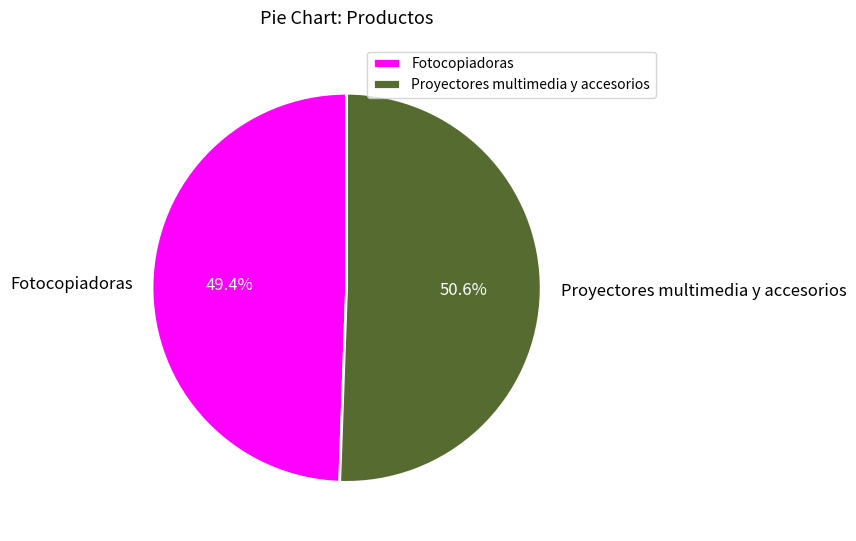

Is there any slice that represents more than half of the pie?

Yes